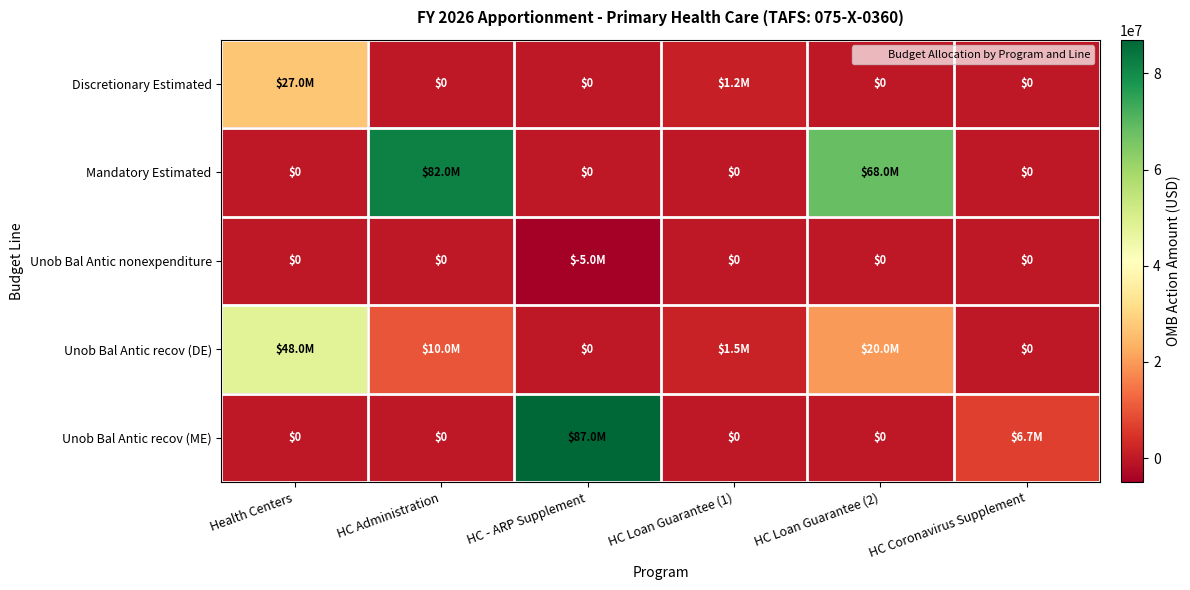

What is the total value across all series at HC Administration?

92000000